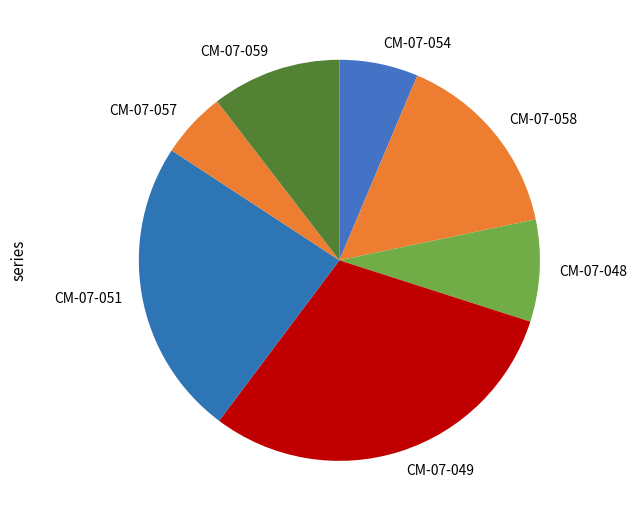

The CM-07-058 slice represents 23% of the pie. True or false?

False